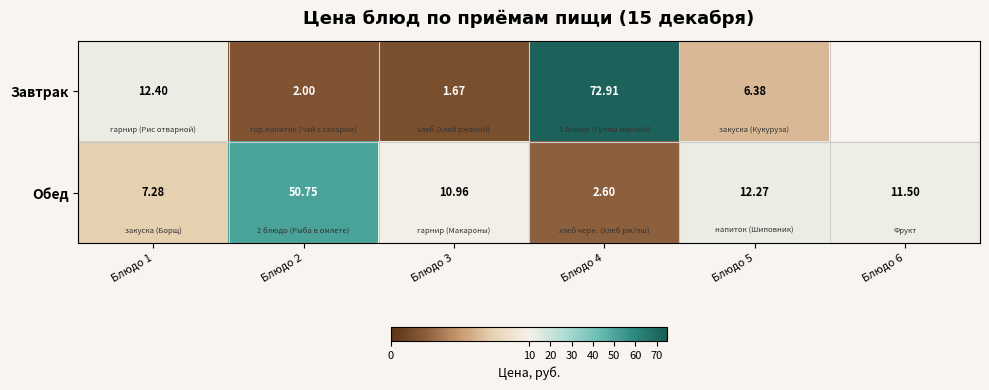

What is the total value across all series at Блюдо 1?

19.7